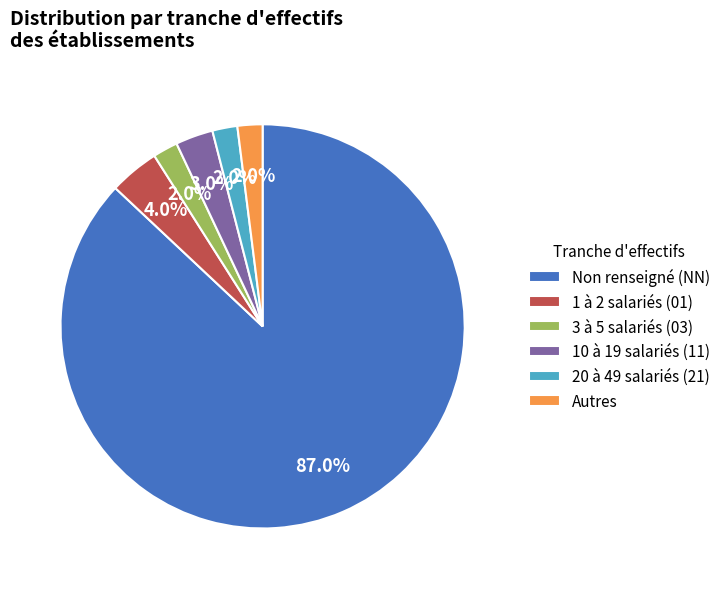

Between Autres and 1 à 2 salariés (01), which is larger?

1 à 2 salariés (01)